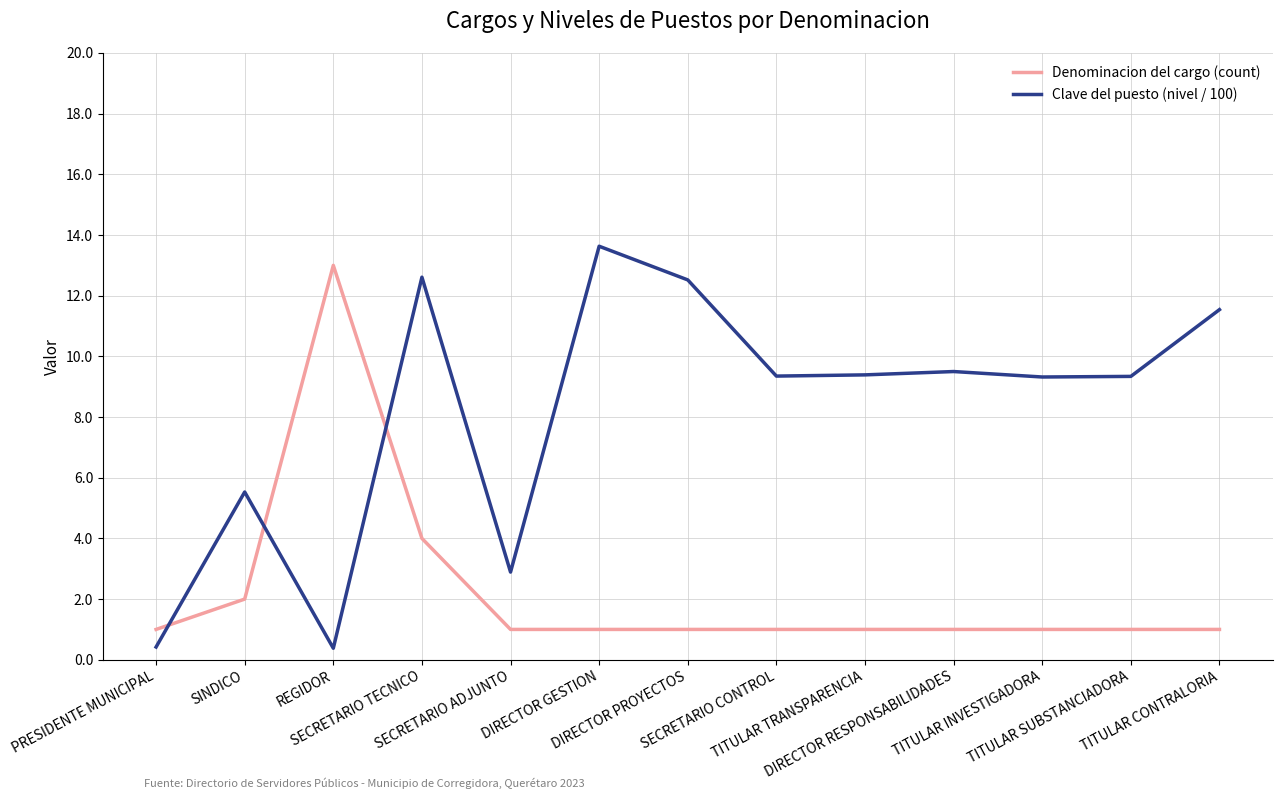

At which category is the sum across all series the highest?

SECRETARIO TECNICO